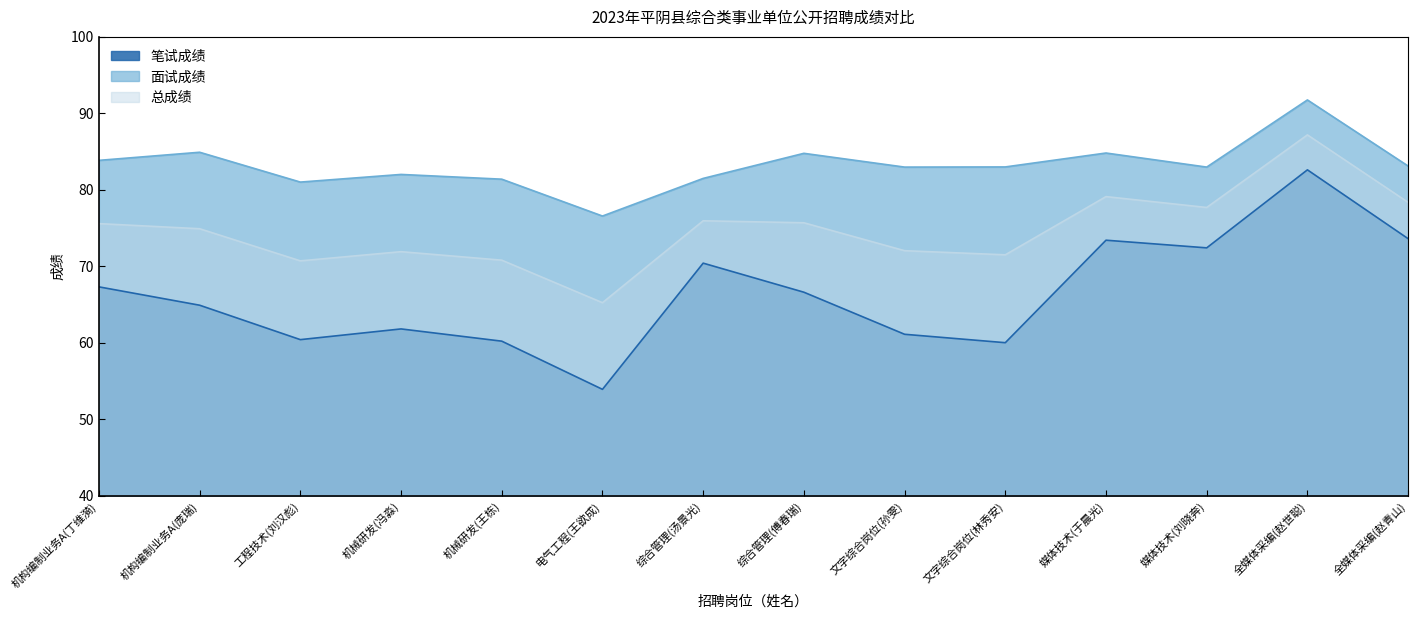

At which category is the sum across all series the highest?

全媒体采编(赵世聪)